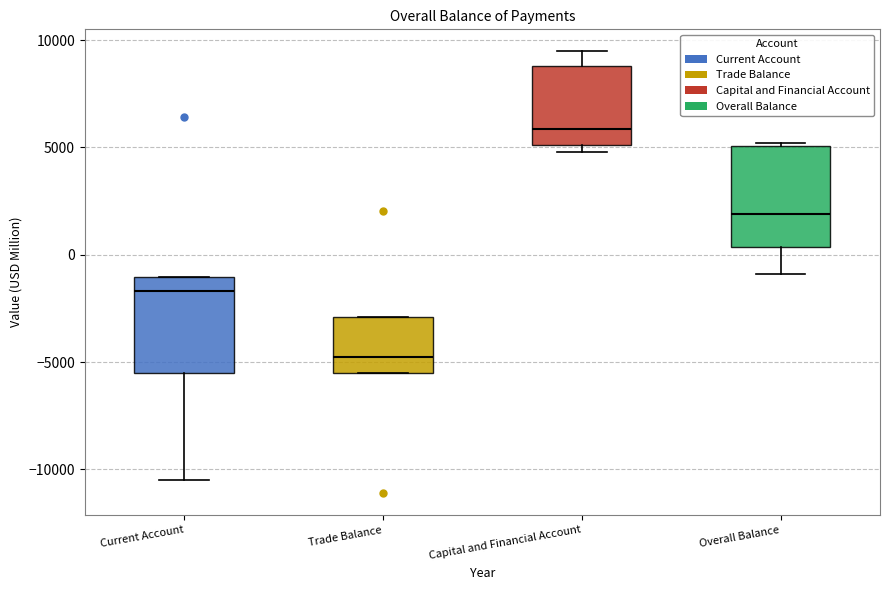

Reading left to right, read every box against the y-axis: the position of its median line, the range the box covers, and the ends of its whiskers. The values are not printed on the chart, so give them approximately, as read against the axis.

Current Account: median -1500, box -5500 to -1000, whiskers -10500 to -1000
Trade Balance: median -5000, box -5500 to -3000, whiskers -5500 to -3000
Capital and Financial Account: median 6000, box 5000 to 9000, whiskers 5000 (just below the box's lower edge) to 9500
Overall Balance: median 2000, box 500 to 5000, whiskers -1000 to 5000 (just above the box's upper edge)